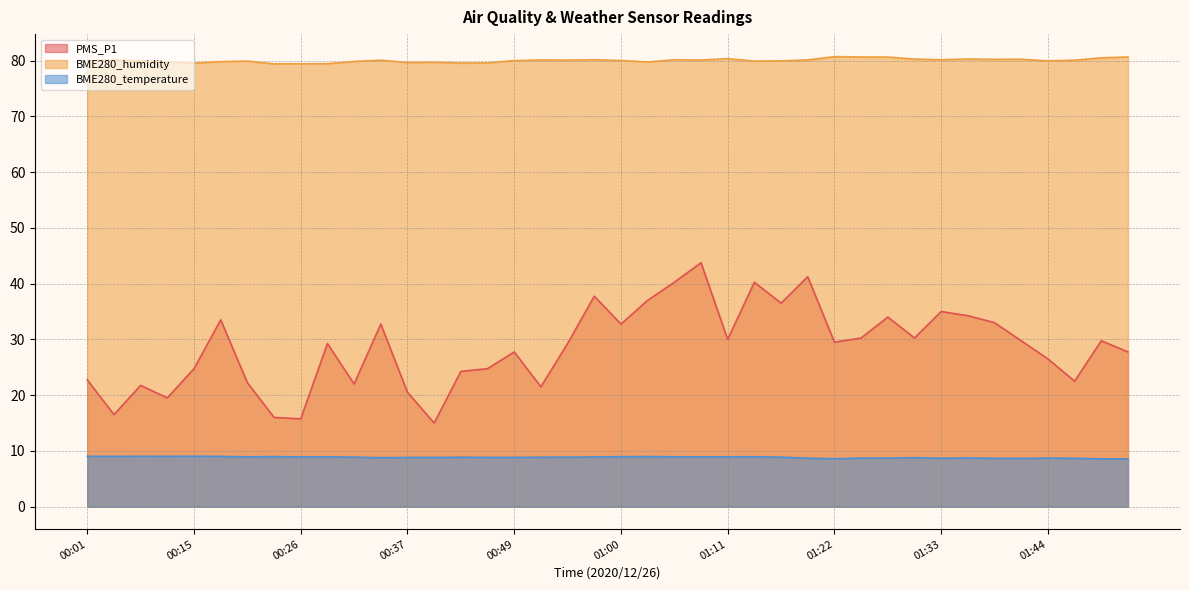

Rank the categories by BME280_humidity value from highest to lowest.

01:22, 01:53, 01:24, 01:27, 01:50, 01:11, 01:30, 01:36, 01:41, 01:38, 00:57, 01:05, 01:33, 01:19, 00:07, 00:51, 01:08, 00:54, 00:35, 01:47, 01:00, 00:49, 00:10, 01:16, 01:44, 00:01, 00:20, 01:13, 00:32, 00:17, 00:12, 01:03, 00:40, 00:37, 00:46, 00:43, 00:15, 00:29, 00:26, 00:23